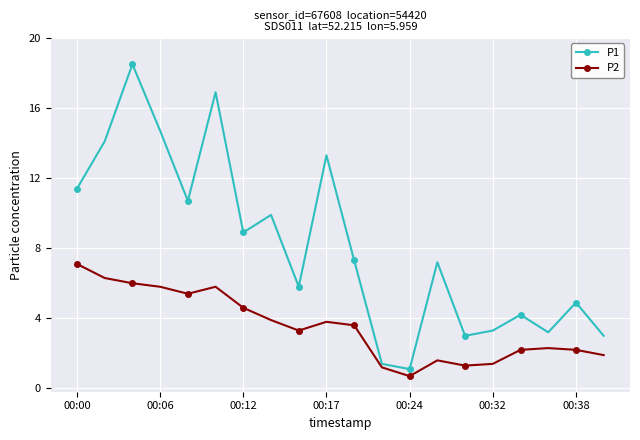

True or false: P1 and P2 intersect in this chart.

False